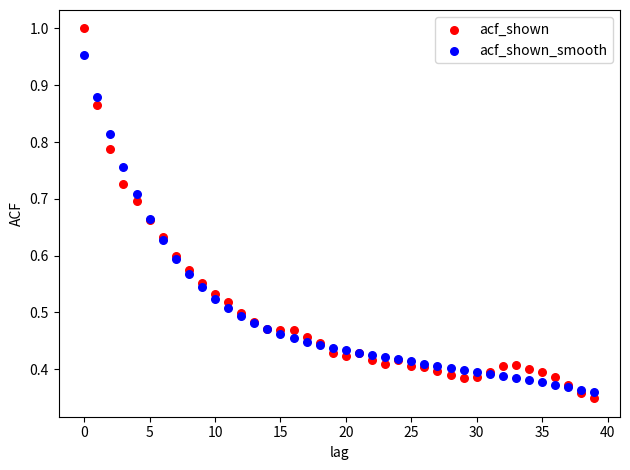

Which series has the widest spread of Y values?

acf_shown